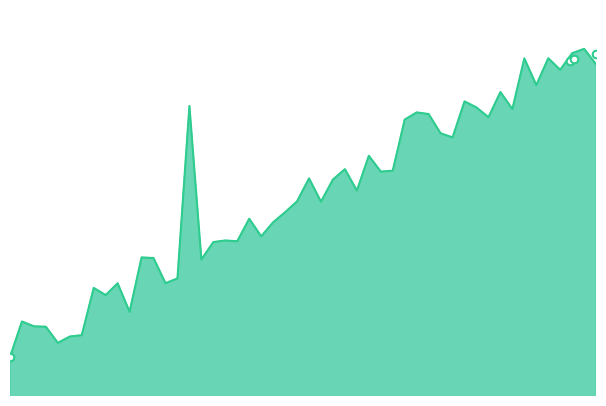

Approximately how many times larger is the value at 8216 compared to 8281?

1.0